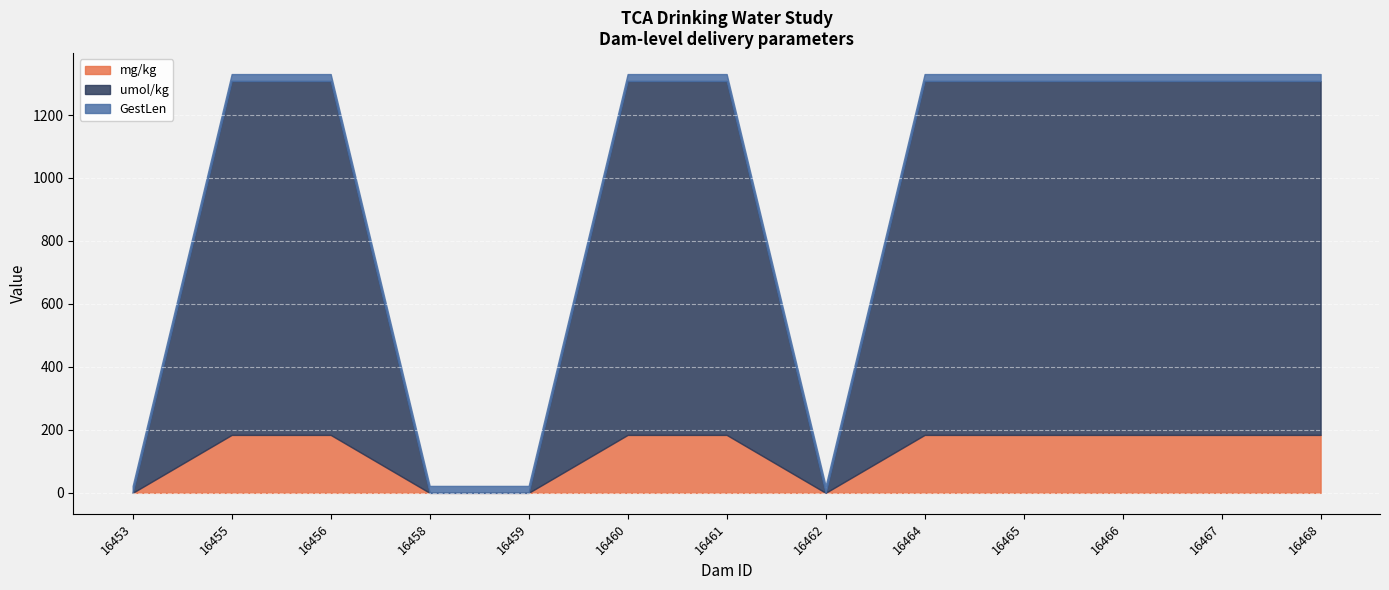

What is the difference between the maximum and minimum values in the umol/kg series?

1124